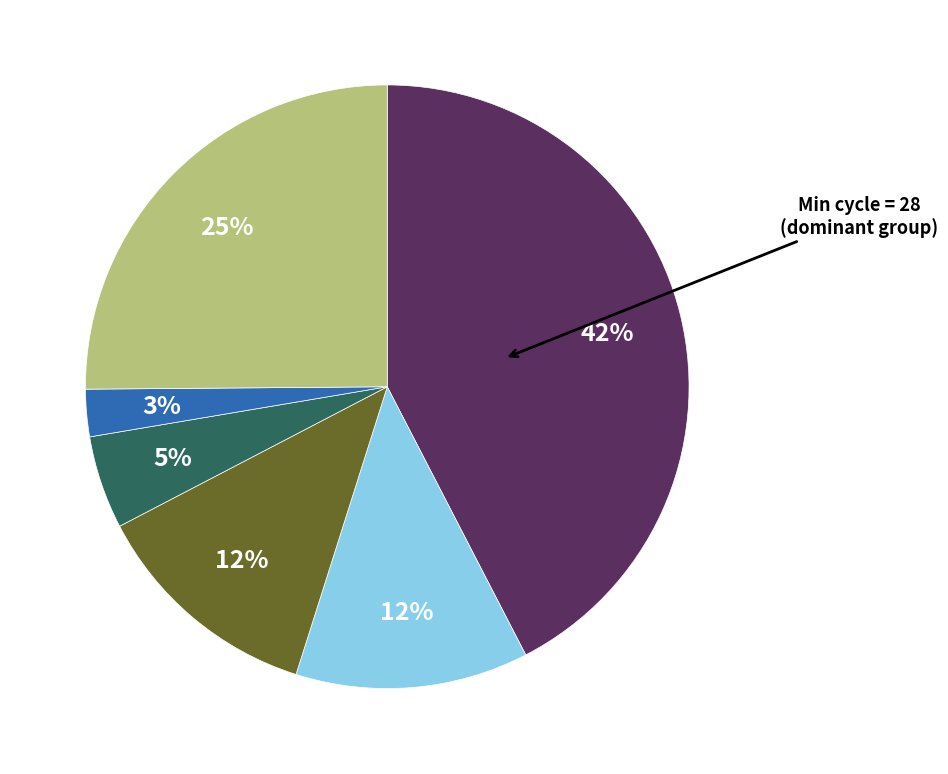

To the nearest percent, what is the average slice percentage?

17%